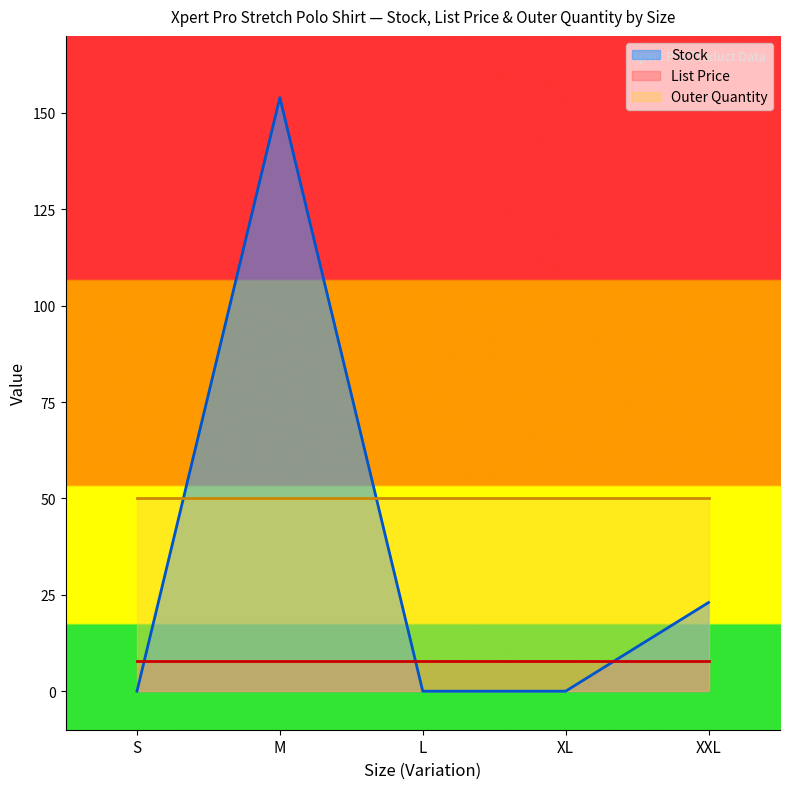

Reading left to right, transcribe all the data shown in this chart.

Stock: 0.0	154.0	0.0	0.0	23.0
List Price: 8.0	8.0	8.0	8.0	8.0
Outer Quantity: 50.0	50.0	50.0	50.0	50.0